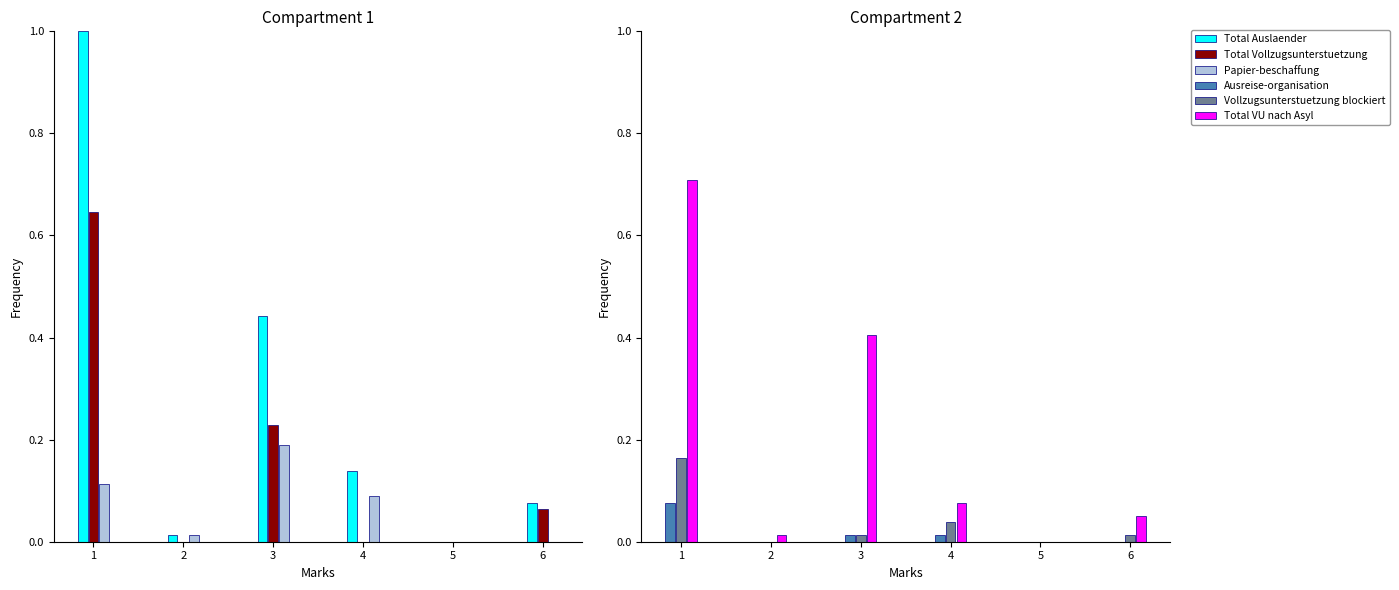

Is it true that Total Vollzugsunterstuetzung equals 0.0 at 5?

True